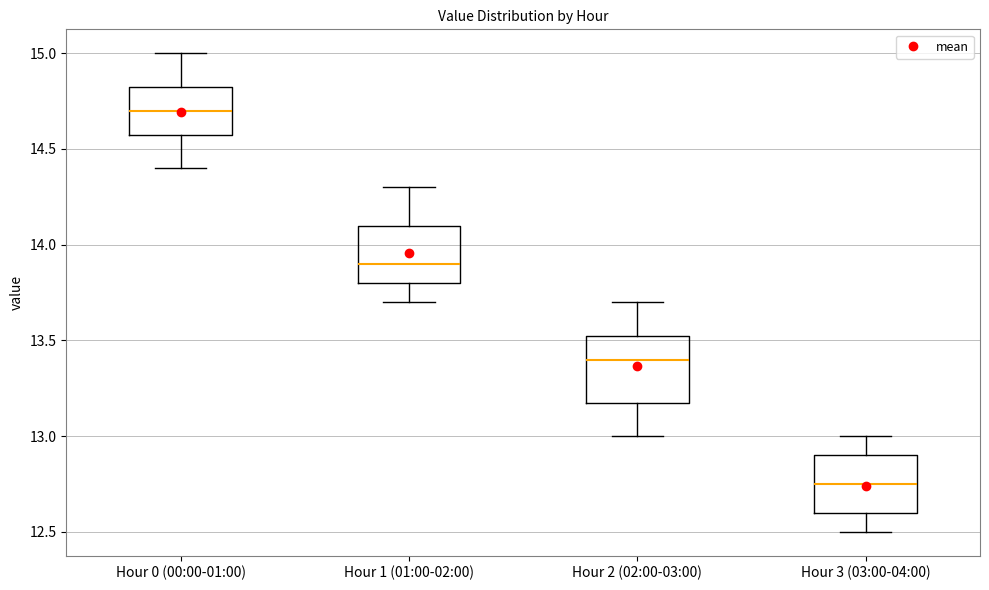

Reading left to right, transcribe this box plot: for each box, give where its median line is, the range the box spans, and where its two whiskers end, as read against the y-axis. The values are not printed on the chart, so give them approximately, as read against the axis.

Hour 0 (00:00-01:00): median 14.70, box 14.60 to 14.85, whiskers 14.40 to 15.00
Hour 1 (01:00-02:00): median 13.90, box 13.80 to 14.10, whiskers 13.70 to 14.30
Hour 2 (02:00-03:00): median 13.40, box 13.20 to 13.55, whiskers 13.00 to 13.70
Hour 3 (03:00-04:00): median 12.75, box 12.60 to 12.90, whiskers 12.50 to 13.00